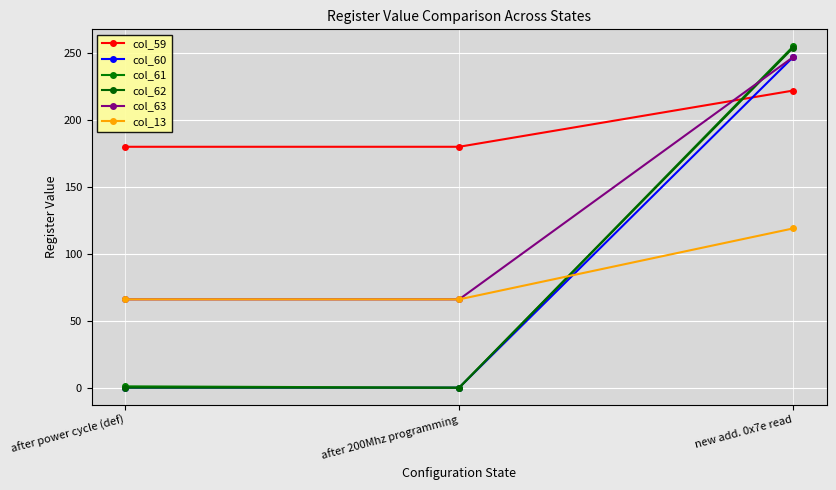

Count the number of categories in the chart.

3